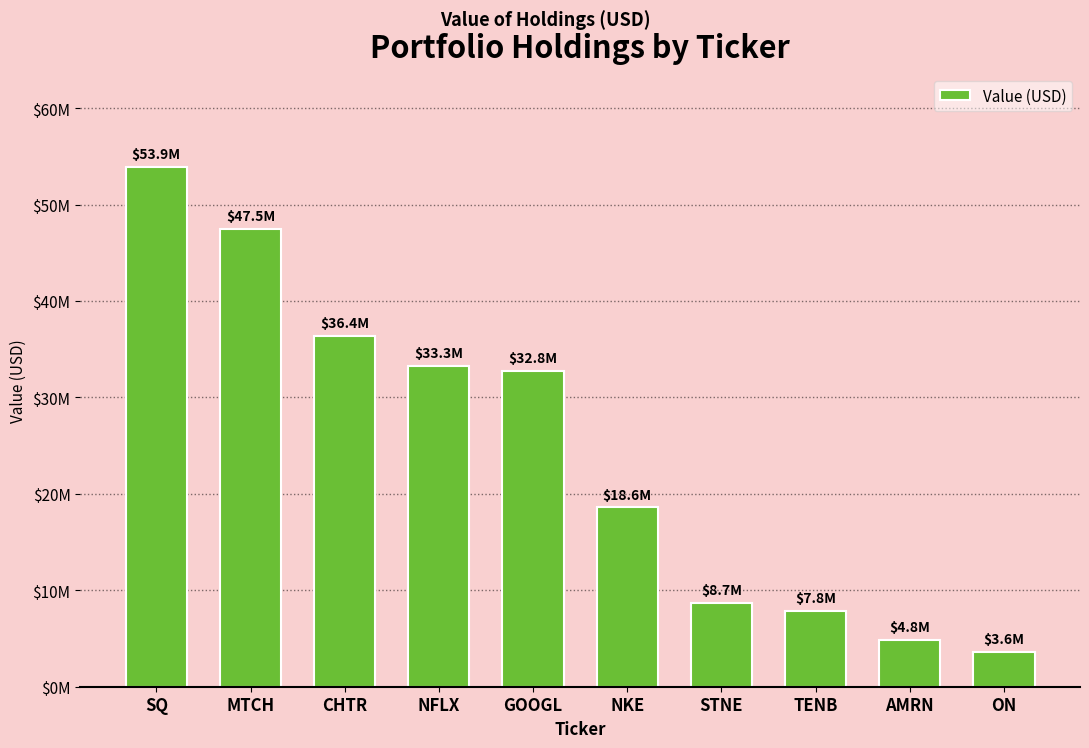

Does the chart contain any negative values?

No